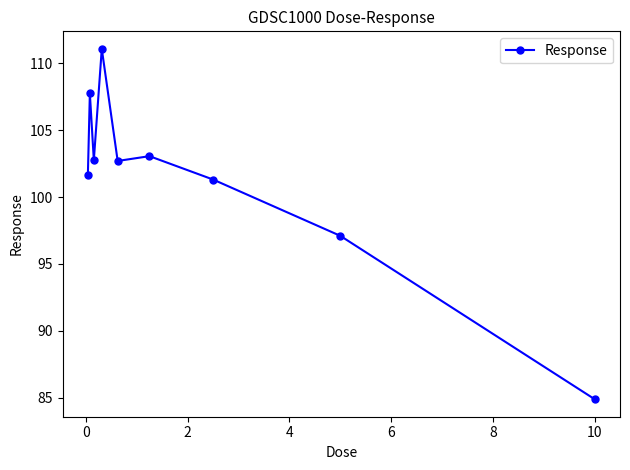

What is the minimum value shown in the chart?

84.9